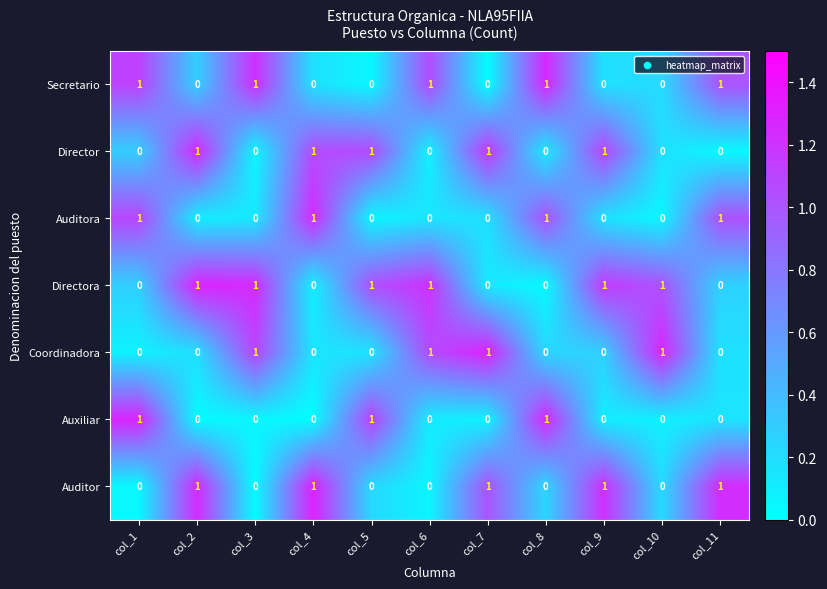

Count the number of categories in the chart.

11